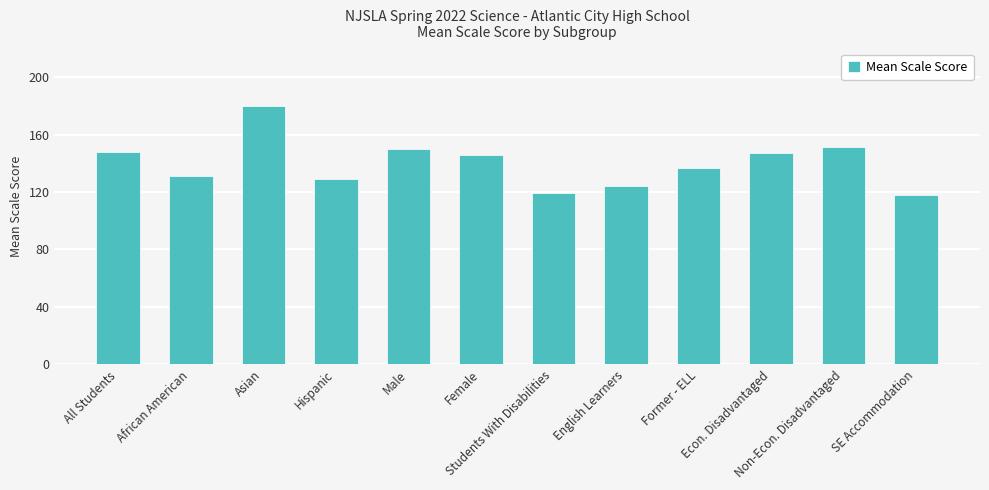

What is the smallest value displayed?

118